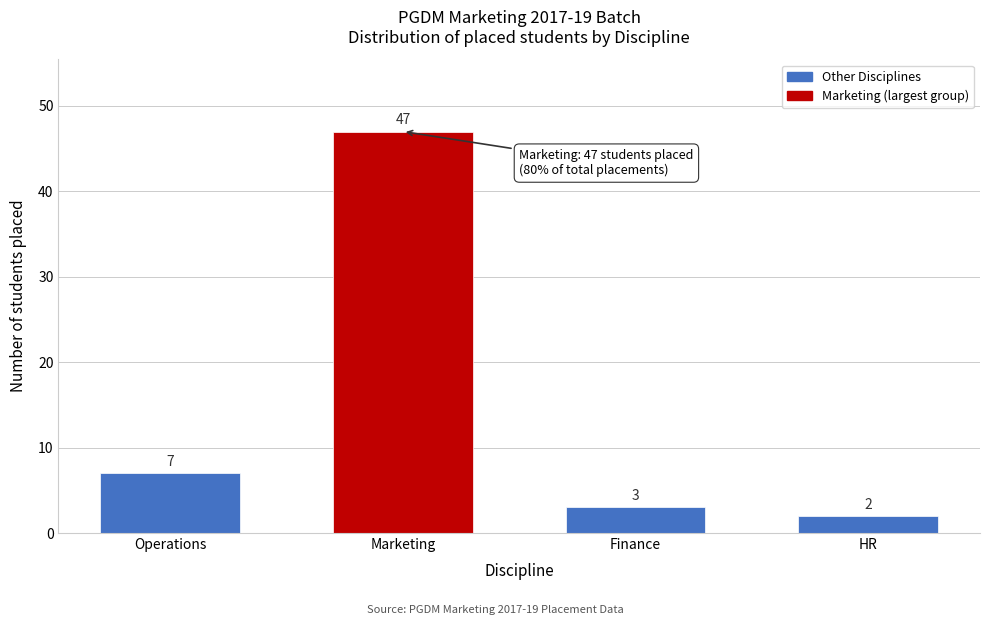

Reading left to right, extract all data points from this chart.

Operations=7	Marketing=47	Finance=3	HR=2